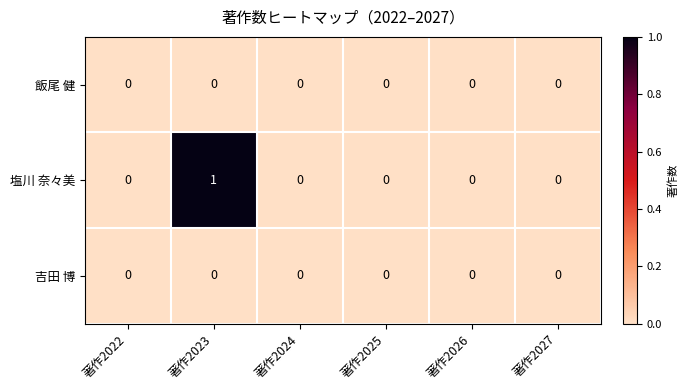

Which series has the largest total across all categories?

塩川 奈々美